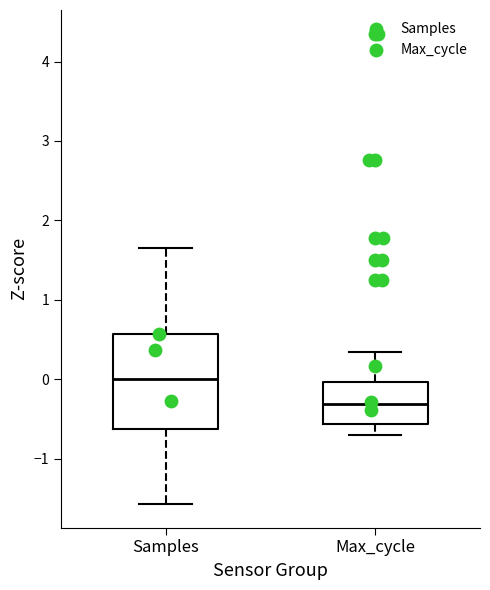

Reading left to right, transcribe this box plot: for each box, give where its median line is, the range the box spans, and where its two whiskers end, as read against the y-axis. The values are not printed on the chart, so give them approximately, as read against the axis.

Samples: median 0.0, box -0.6 to 0.6, whiskers -1.6 to 1.7
Max_cycle: median -0.3, box -0.6 to 0.0, whiskers -0.7 to 0.3